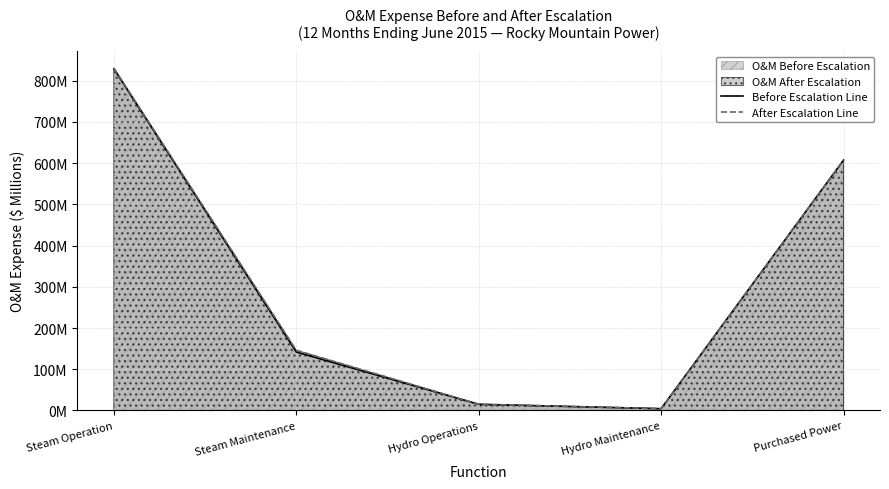

What is the minimum value shown in the chart?

4.4